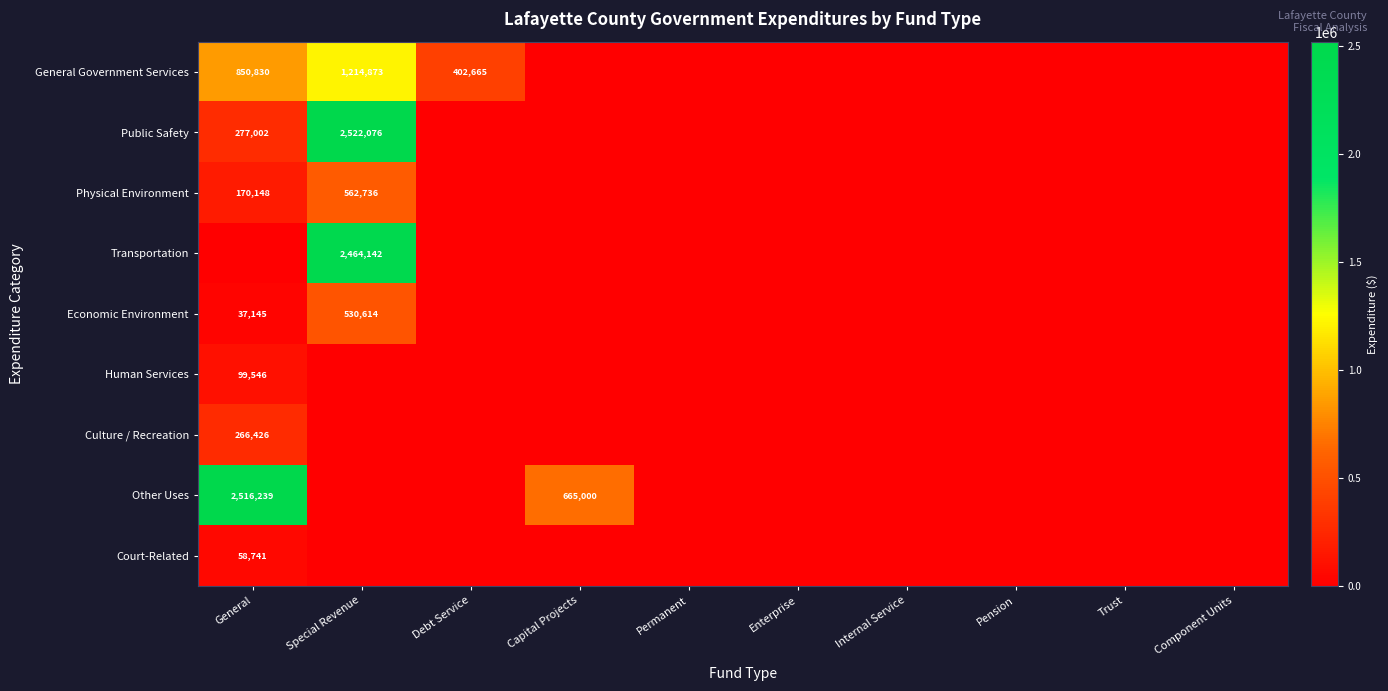

True or false: Physical Environment has a value of -259465 at Internal Service.

False